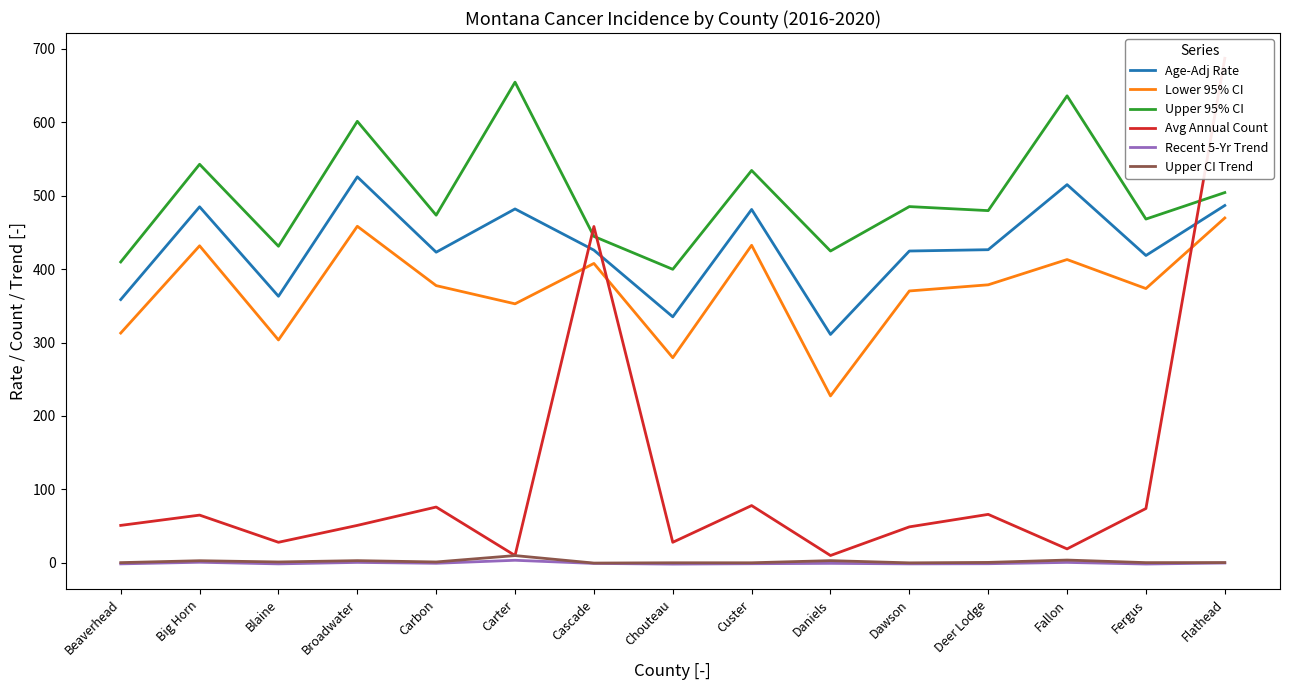

Which series has the largest range (max minus min)?

Avg Annual Count